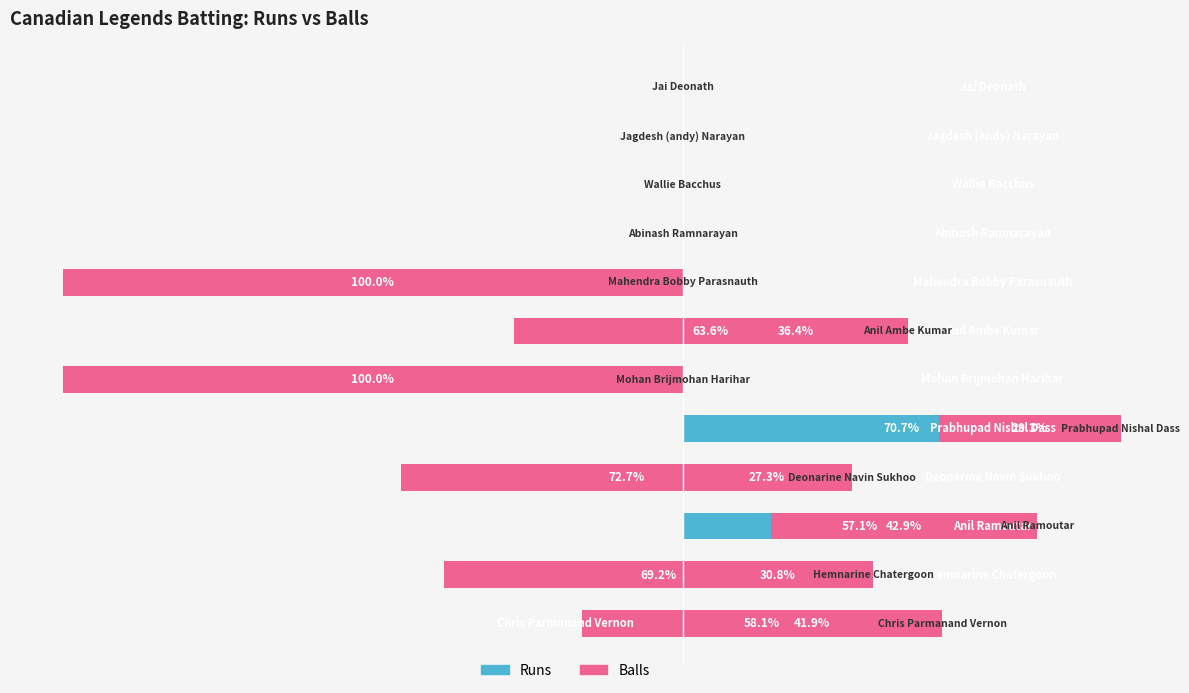

List the labels in order of Balls value, smallest first.

5, 7, 3, 1, 6, 0, 2, 4, 8, 9, 10, 11